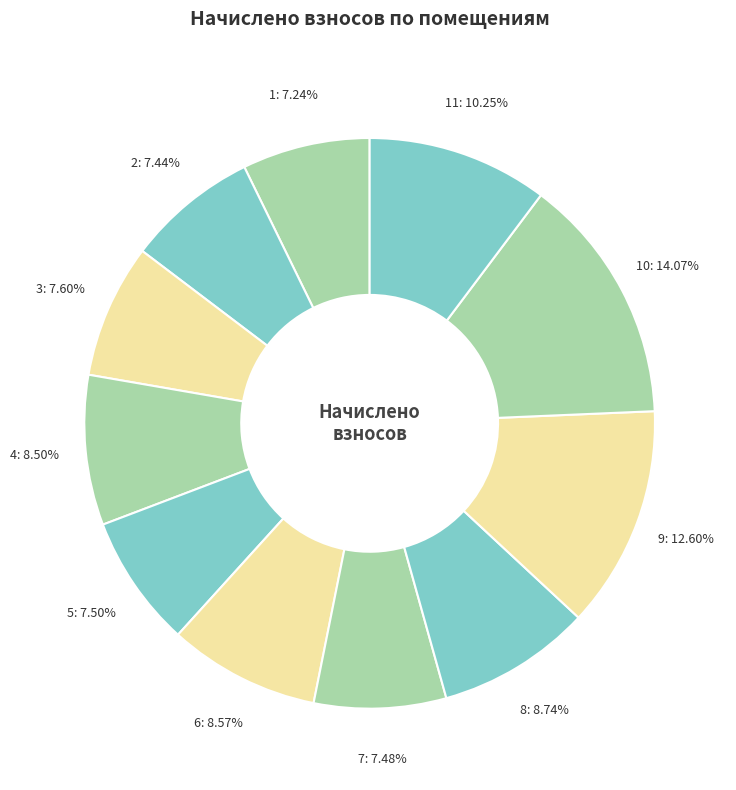

To the nearest percent, what percentage of the pie is 3?

8%